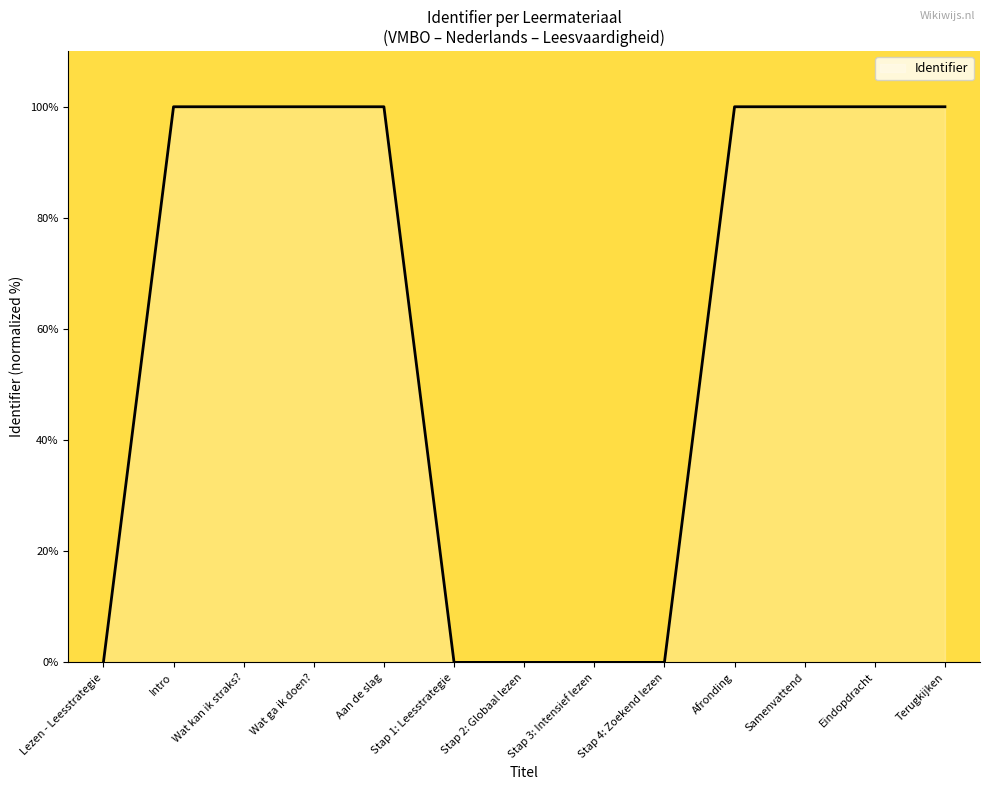

What position from the left is Eindopdracht?

12